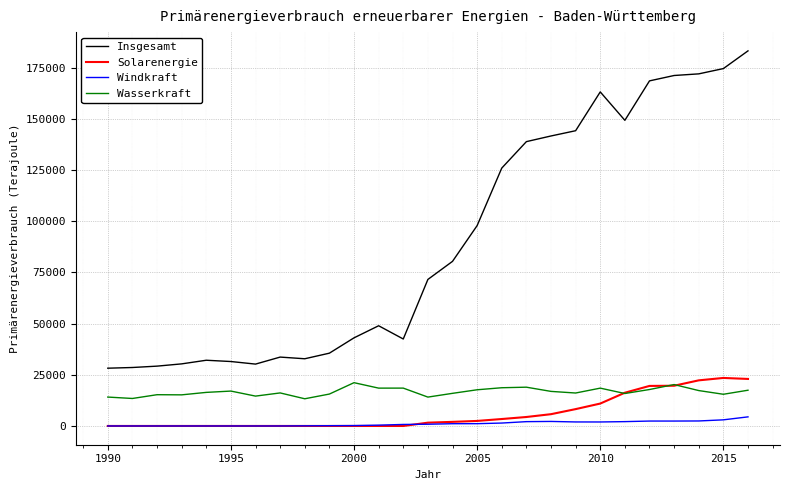

True or false: Insgesamt and Wasserkraft intersect in this chart.

False